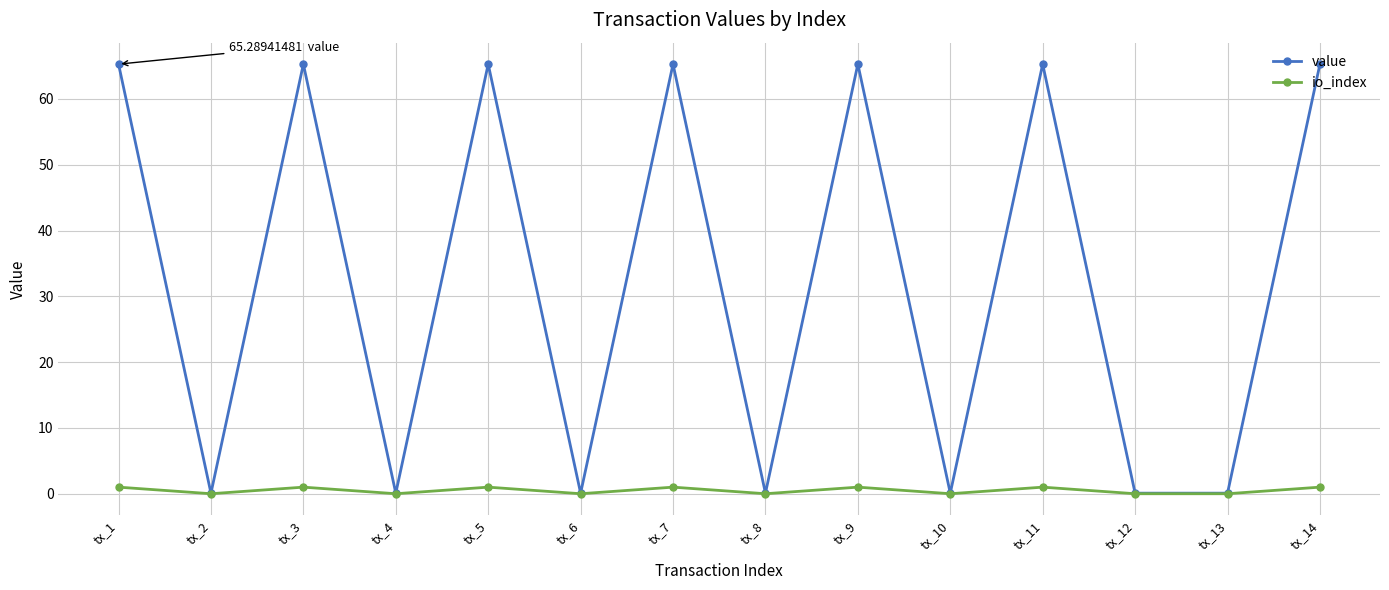

Which series has the largest range (max minus min)?

value